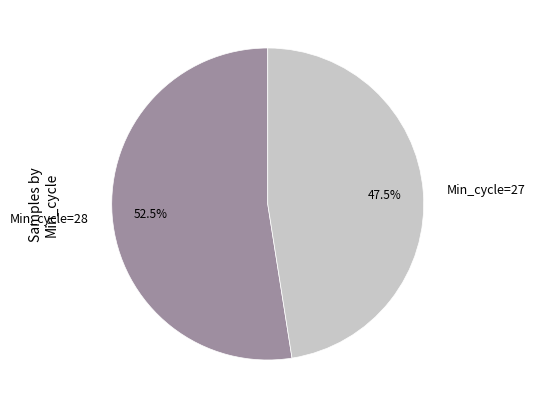

How many slices are in this pie chart?

2